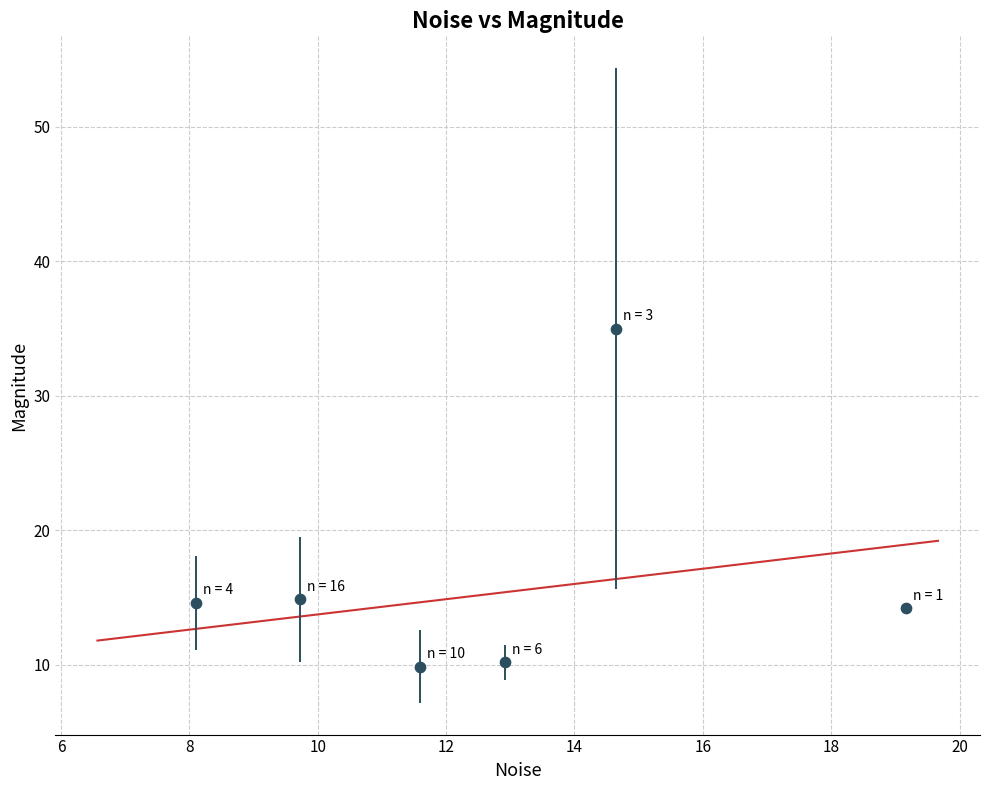

What is the range of X values (max minus min)?

11.1